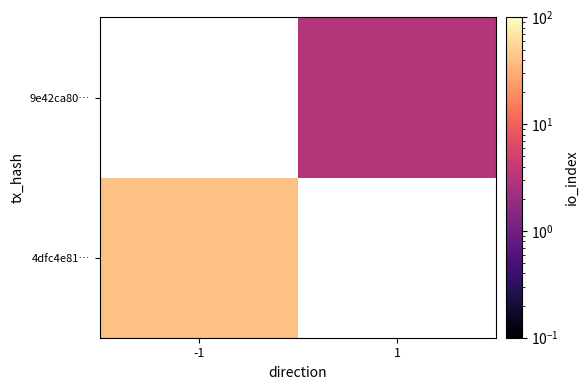

Count the number of data series in this chart.

2